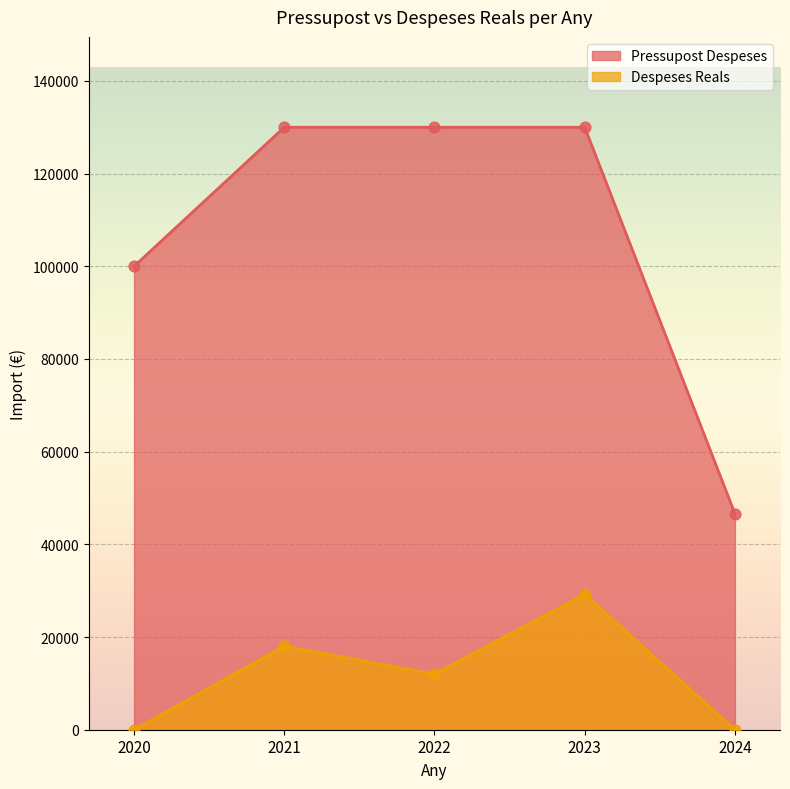

Which series has the widest spread of Y values?

Pressupost Despeses